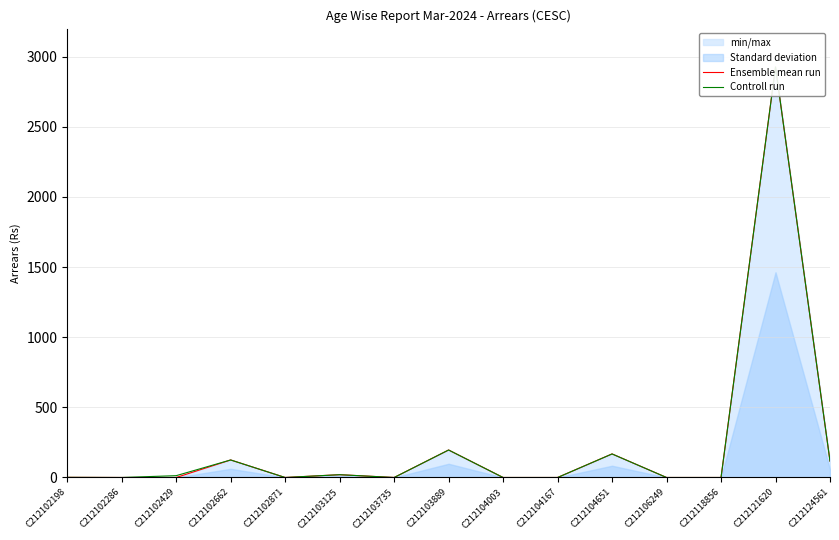

True or false: Ensemble mean run and Controll run cross at least once.

False